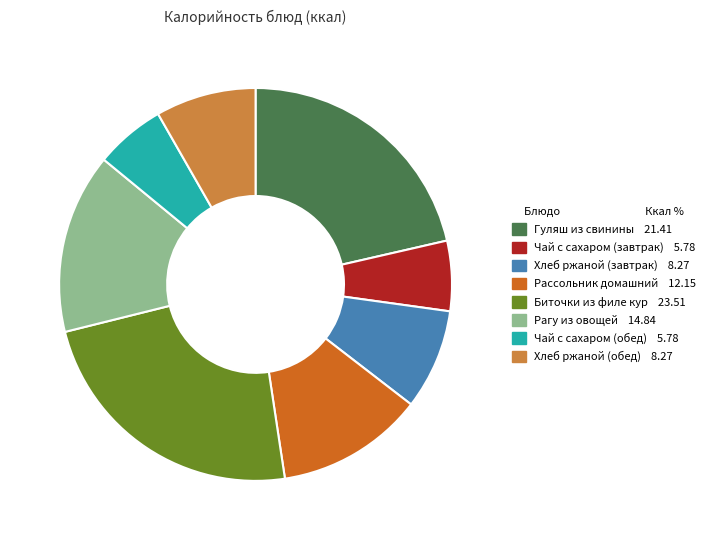

What is the largest slice in the pie chart?

Биточки из филе кур